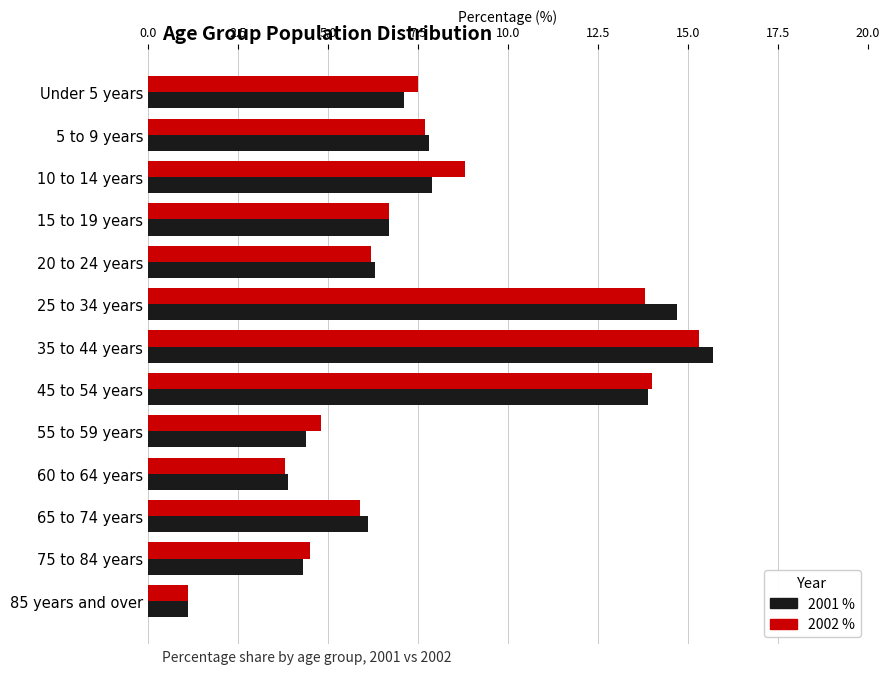

Which series has the widest spread of values?

2001 %